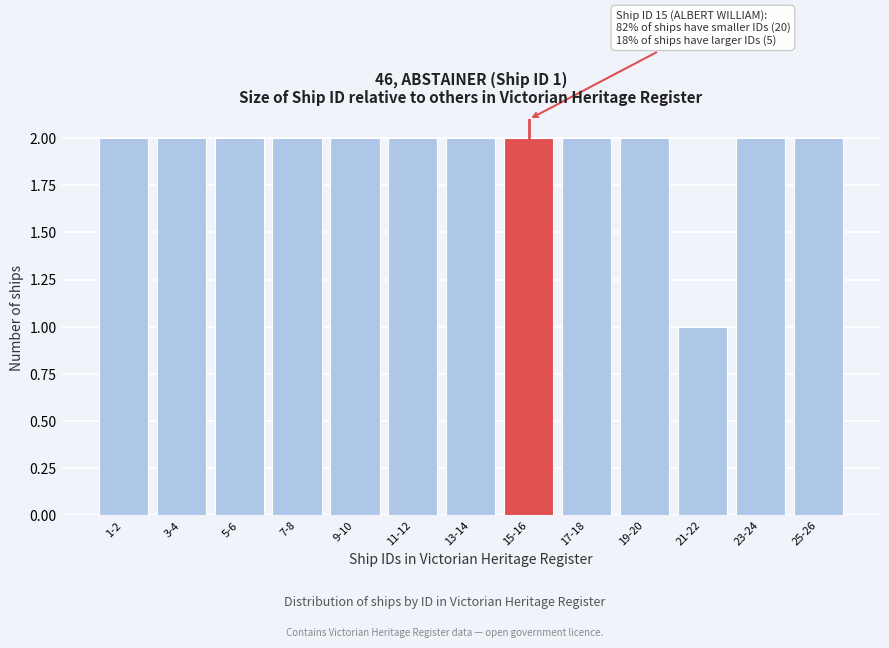

Reading right to left, what are all the values shown in this chart?

25-26=2	23-24=2	21-22=1	19-20=2	17-18=2	15-16=2	13-14=2	11-12=2	9-10=2	7-8=2	5-6=2	3-4=2	1-2=2